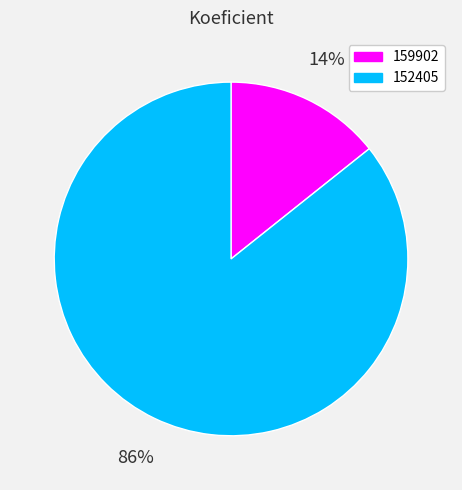

Between 159902 and 152405, which is larger?

152405